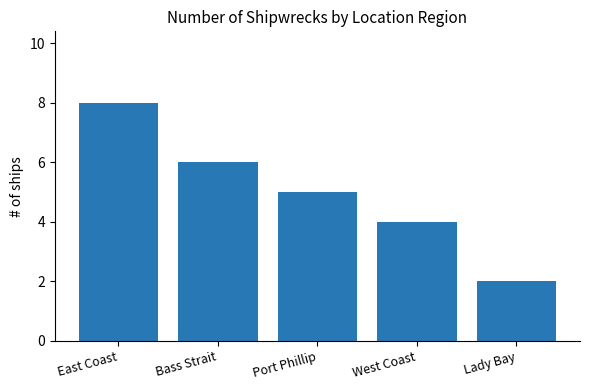

What position from the right is Lady Bay?

1